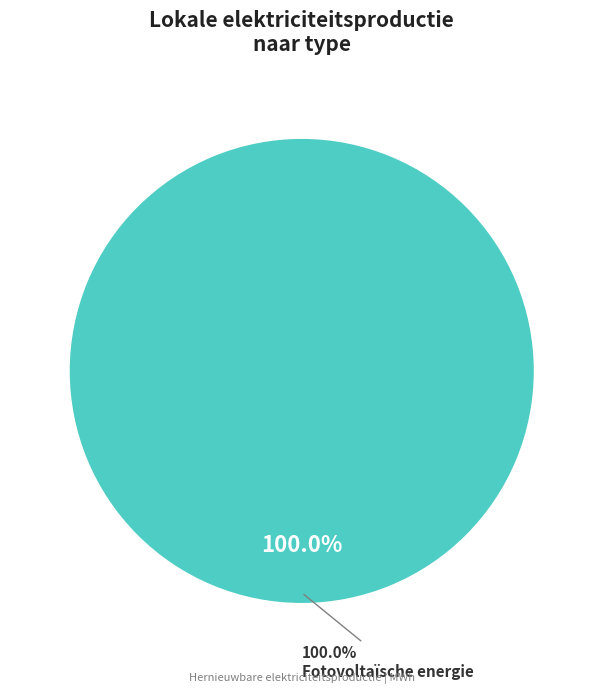

Combined, what portion of the pie is Fotovoltaïsche energie and Windkracht?

100.0%